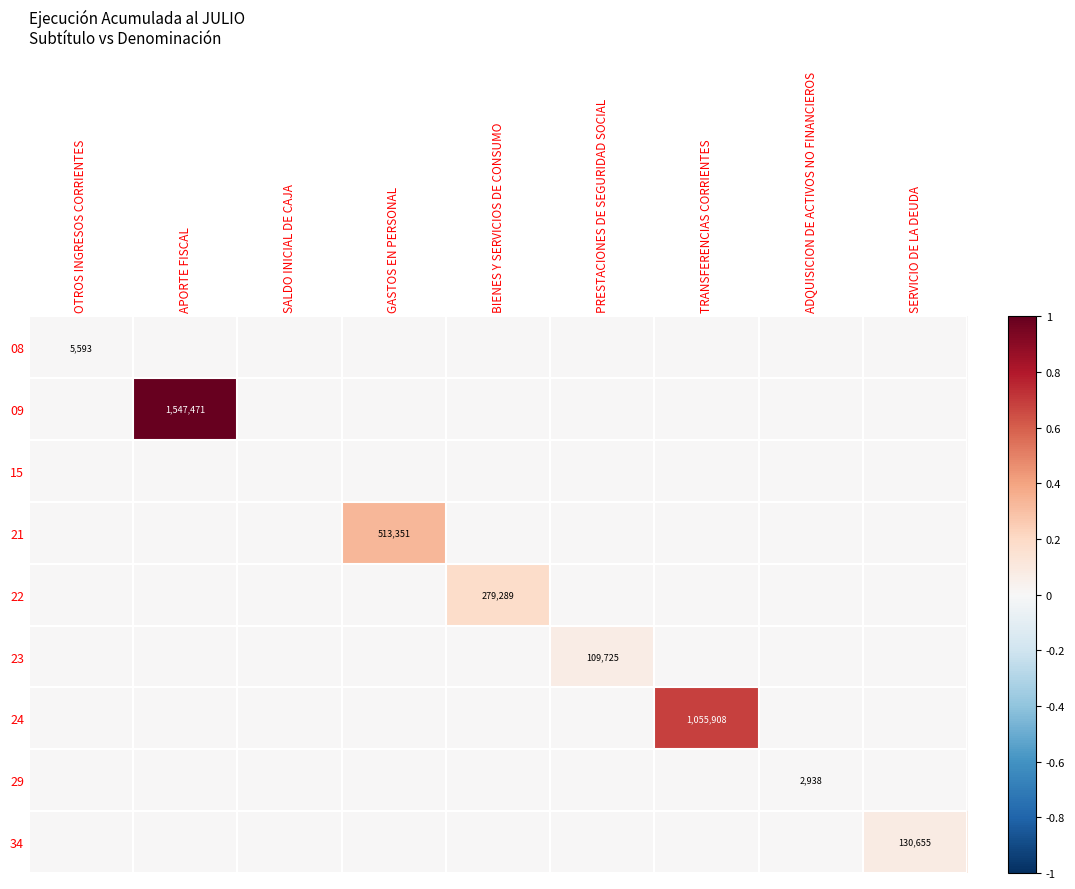

At which label does 09 reach its peak?

APORTE FISCAL